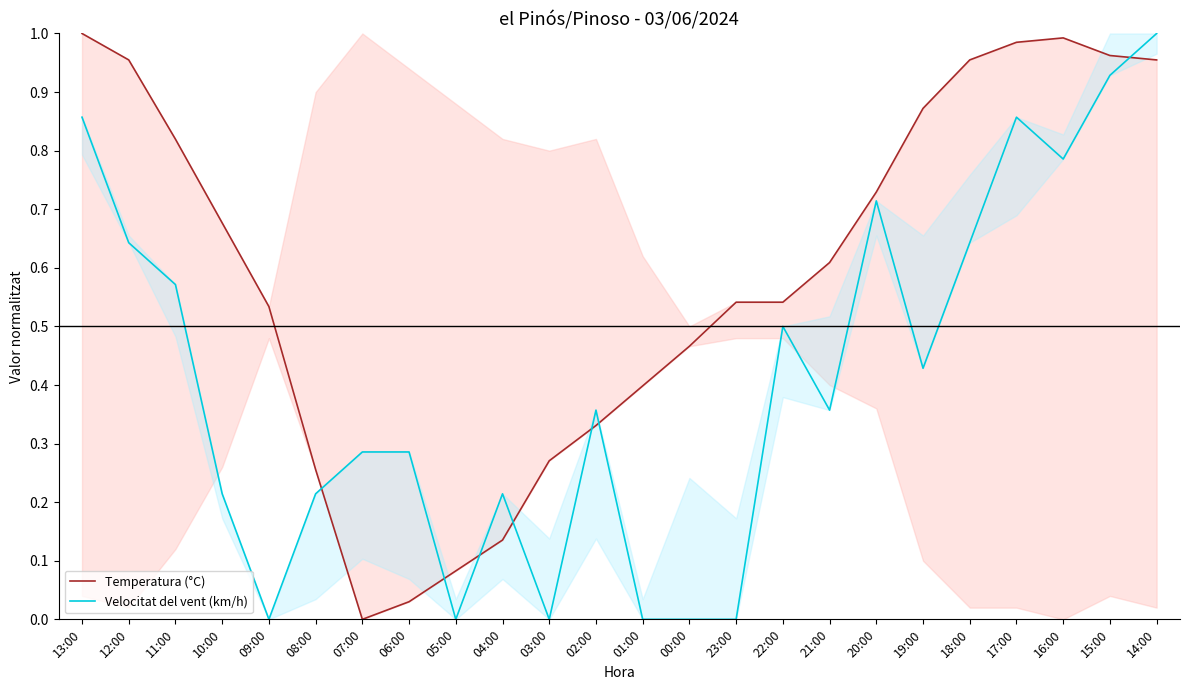

Which series has the largest total across all categories?

Temperatura (°C)